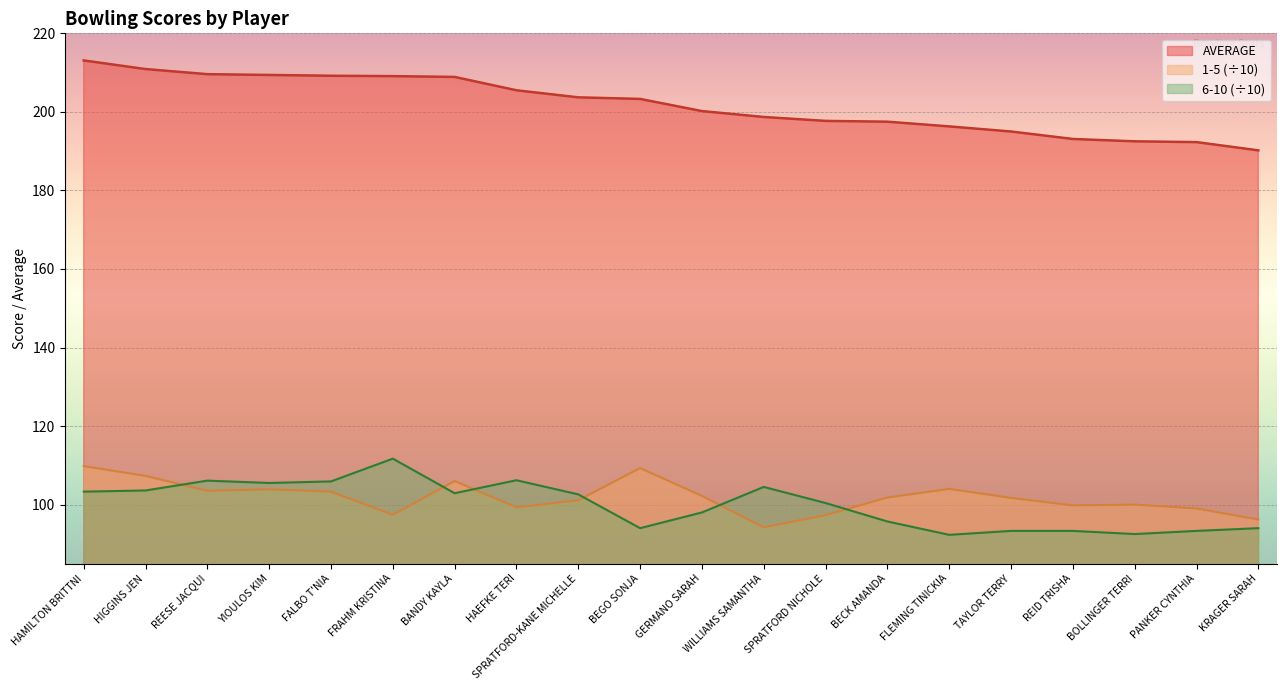

At which label is 6-10 closest to 102?

SPRATFORD-KANE MICHELLE